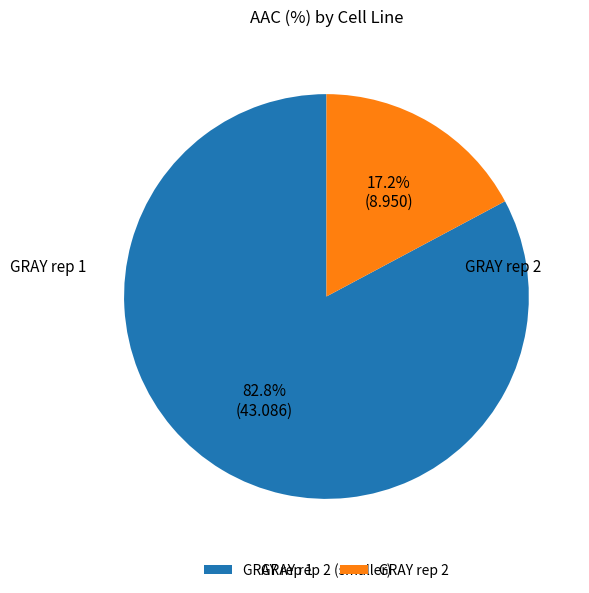

Which slice is the largest?

GRAY rep 1